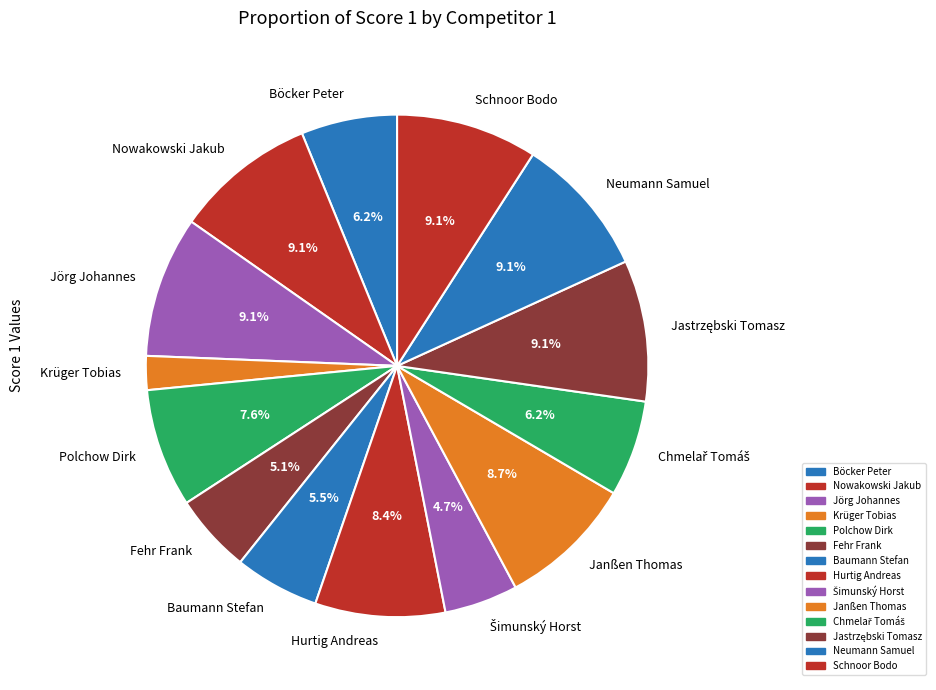

Is there any slice that represents more than half of the pie?

No